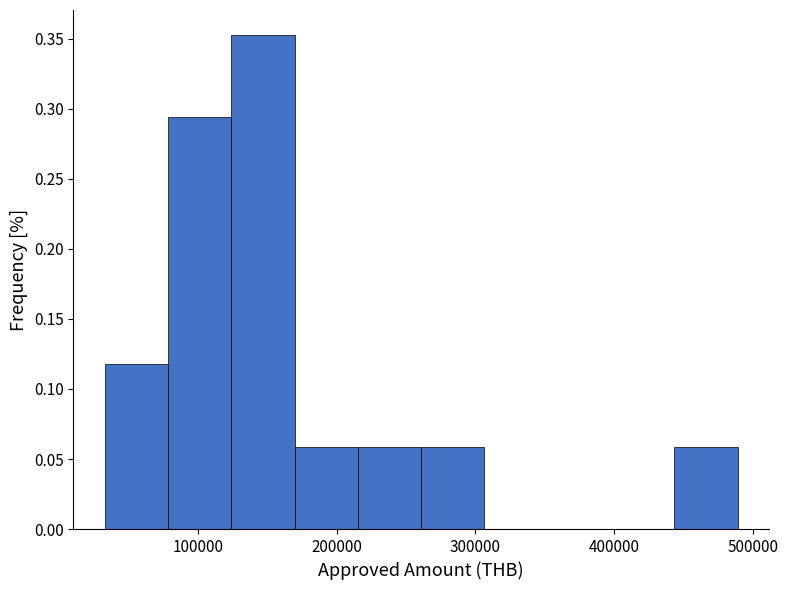

Reading left to right, list every bar in this chart as the range it spans on the x-axis followed by its height. Neither the bar edges nor the heights are printed on the chart, so give them approximately, as read against the axes.

30000 to 80000: 0.120
80000 to 120000: 0.295
120000 to 170000: 0.355
170000 to 220000: 0.060
220000 to 260000: 0.060
260000 to 310000: 0.060
310000 to 350000: 0
350000 to 400000: 0
400000 to 440000: 0
440000 to 490000: 0.060